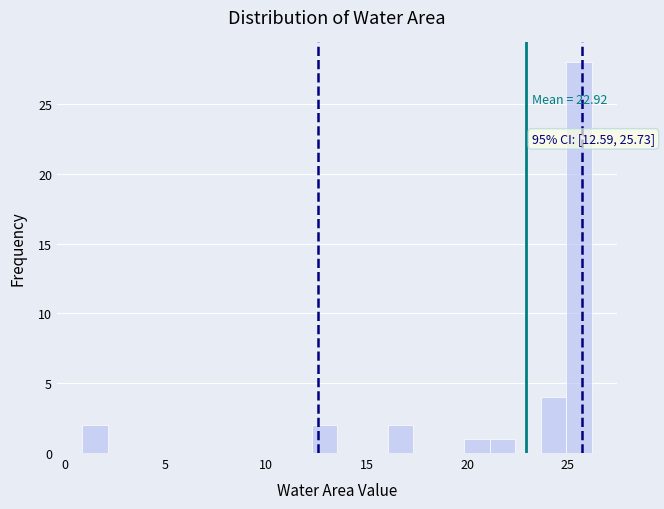

Read against the x-axis, roughly where is the centre of the tallest bar?

25.5